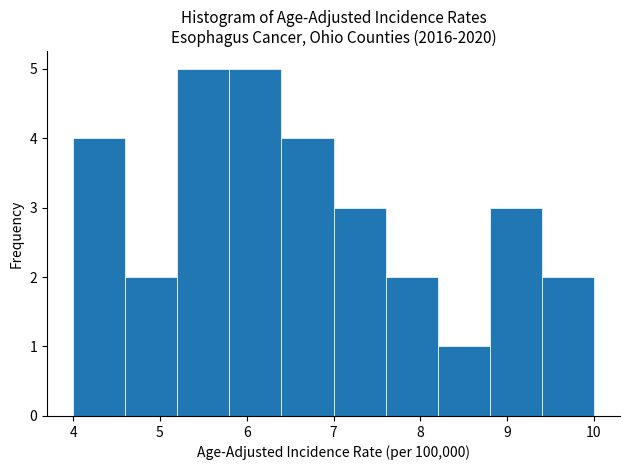

Reading left to right, list every bar in this chart as the range it spans on the x-axis followed by its height. The values are not printed on the chart, so give them approximately, as read against the axis.

4.0 to 4.6: 4
4.6 to 5.2: 2
5.2 to 5.8: 5
5.8 to 6.4: 5
6.4 to 7.0: 4
7.0 to 7.6: 3
7.6 to 8.2: 2
8.2 to 8.8: 1
8.8 to 9.4: 3
9.4 to 10.0: 2